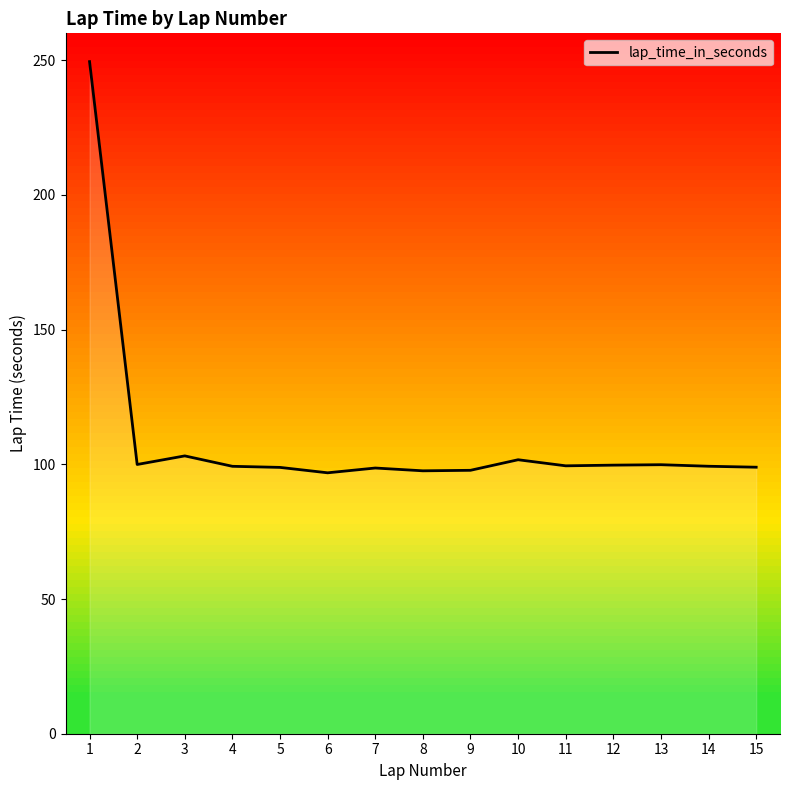

Is it true that the value at 10 is 149.8?

False